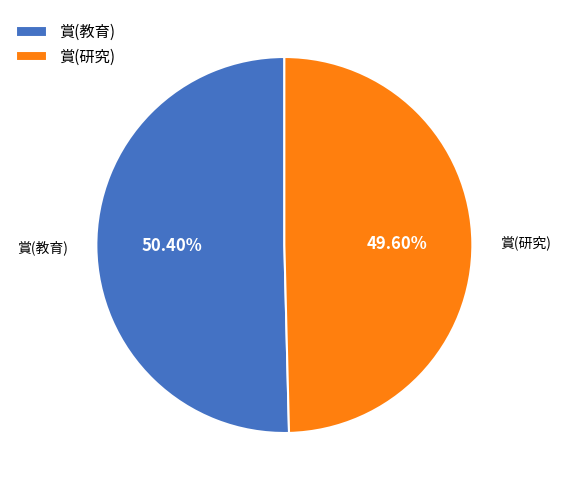

How much of the chart is everything except 賞(教育)?

49.6%